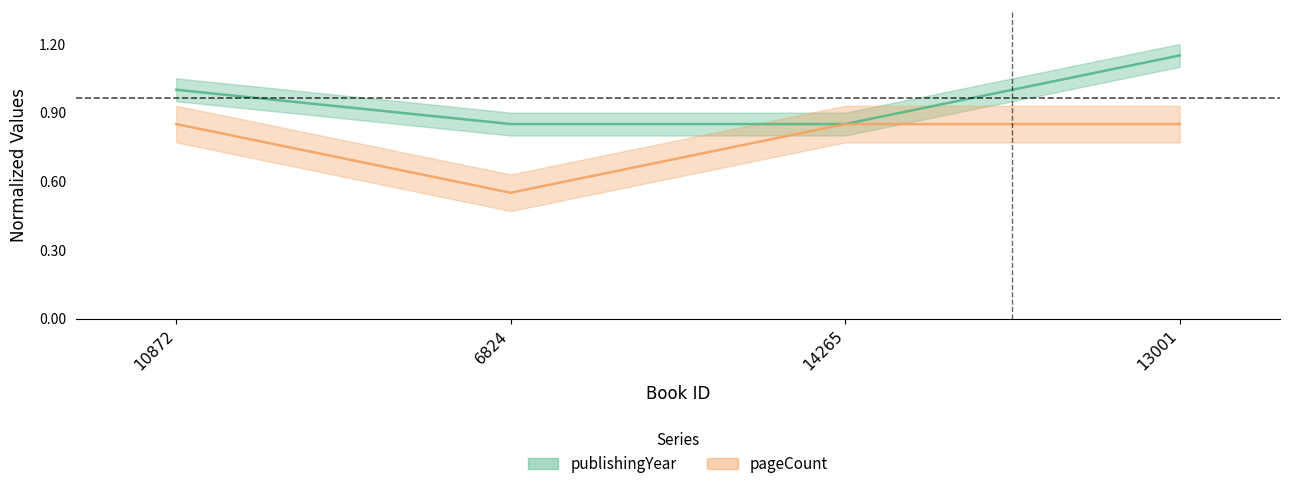

What position from the left is 14265?

3